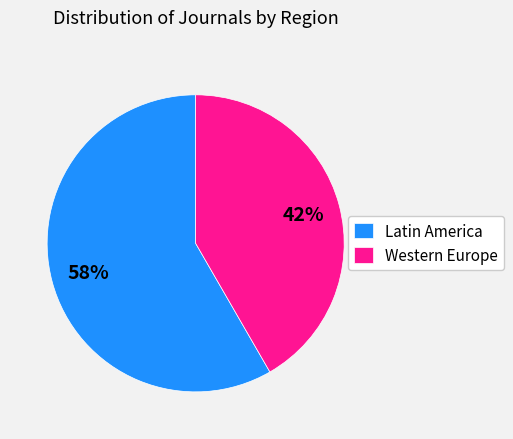

Is Western Europe the majority of the pie?

No